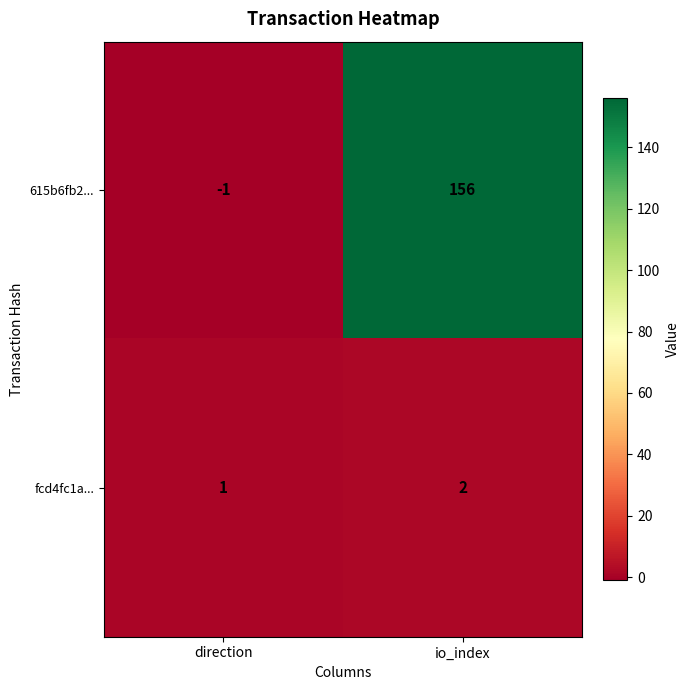

Between direction and io_index, which series saw the biggest shift?

615b6fb2...